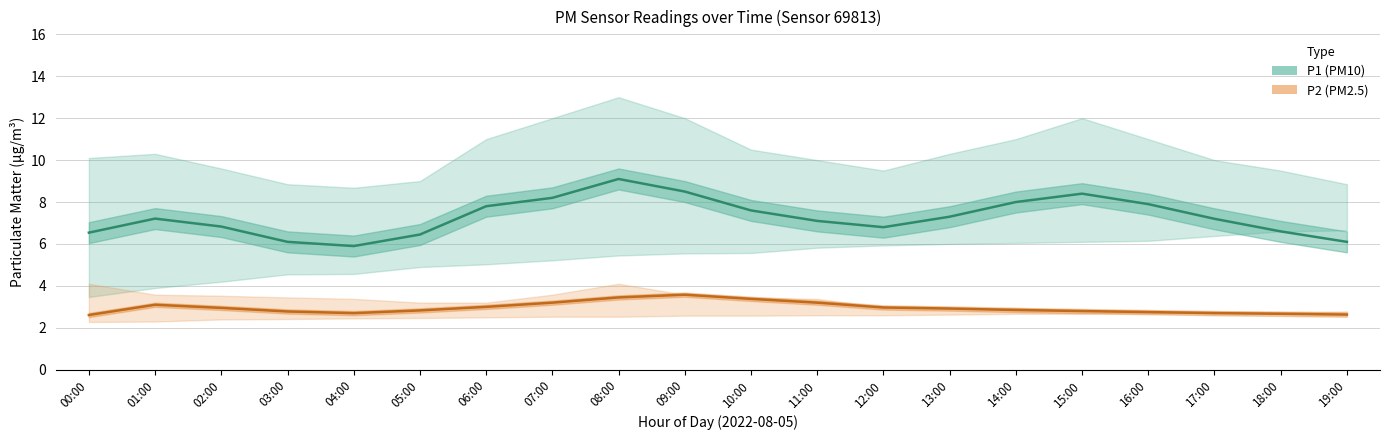

Where is the first local minimum for P2 (PM2.5)?

04:00